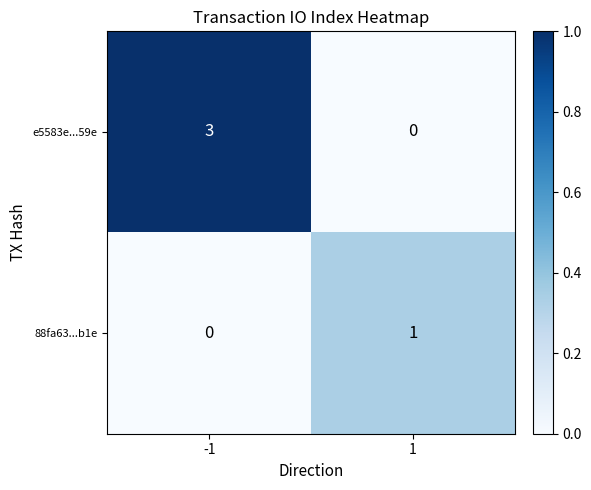

How many data points does each series have?

2